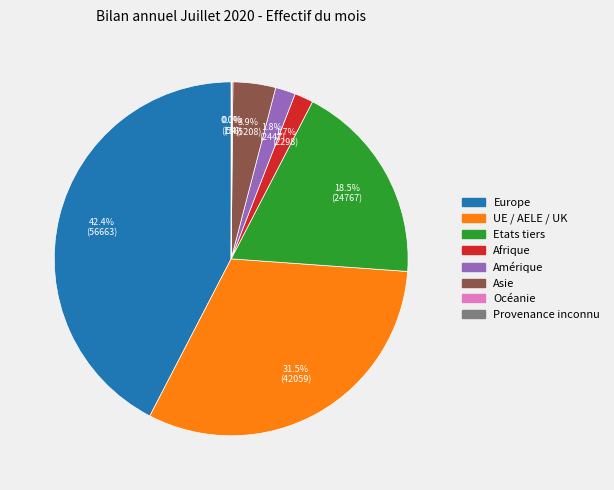

What percentage do Asie and Amérique together represent?

5.7%